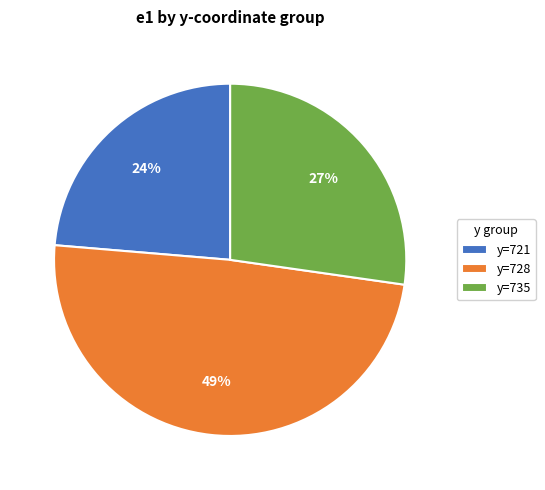

Is y=721 the majority of the pie?

No